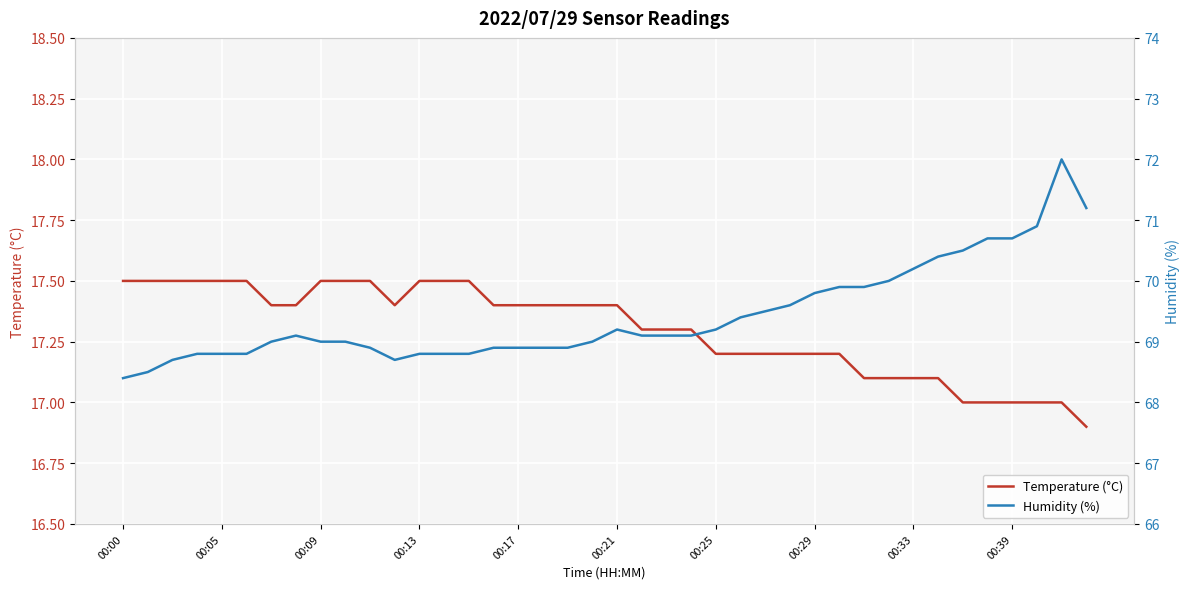

List the series in order of their overall mean, lowest first.

Temperature (°C), Humidity (%)